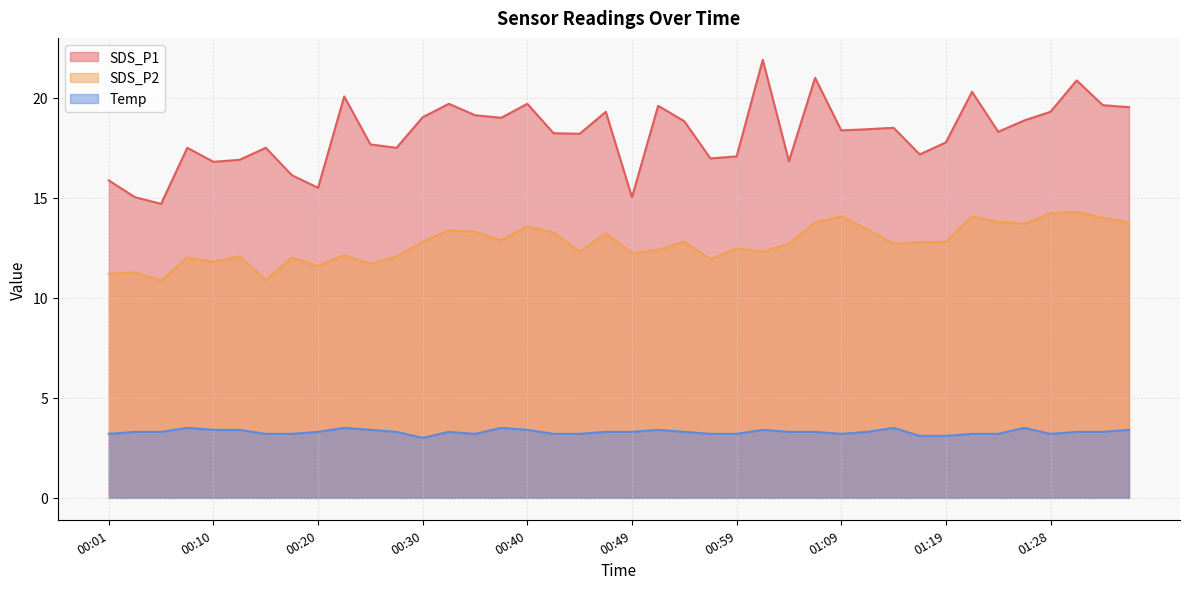

What is the sum of the SDS_P2 values at 00:01 and 00:52?

23.6